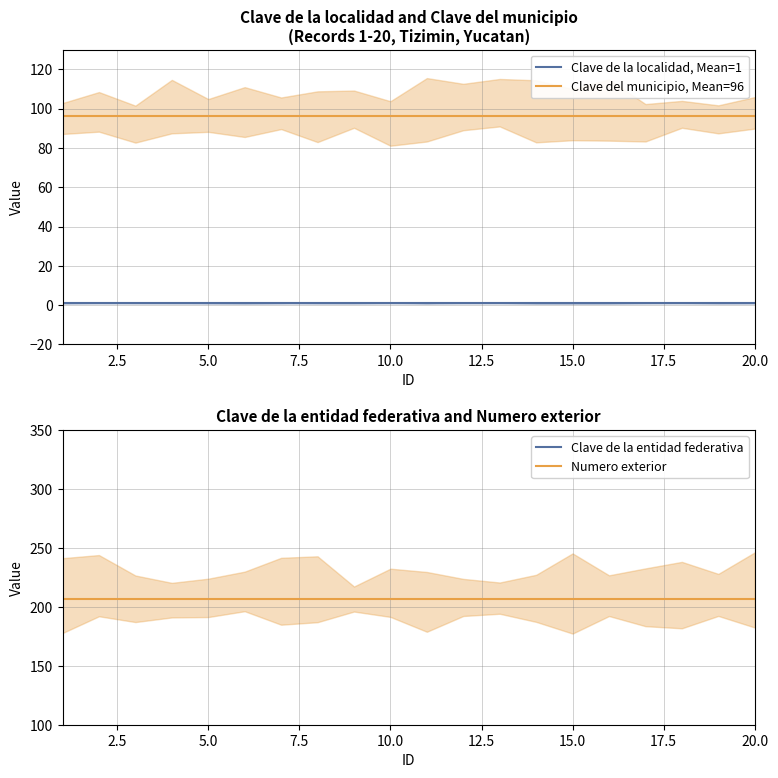

What is the minimum value shown in the chart?

1